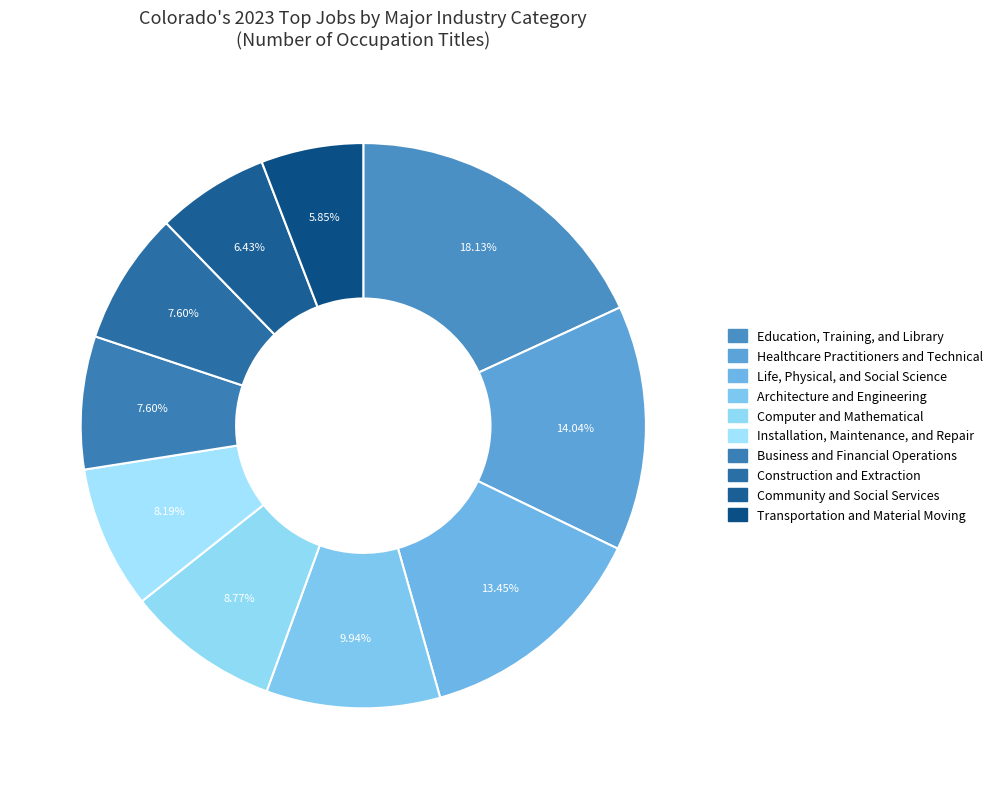

How many segments does this pie chart have?

10